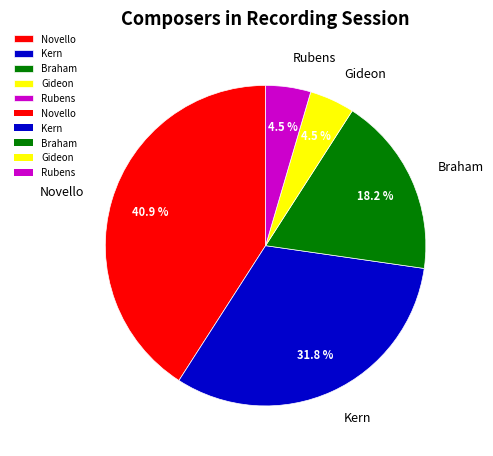

To the nearest percent, what portion does Braham represent?

18%